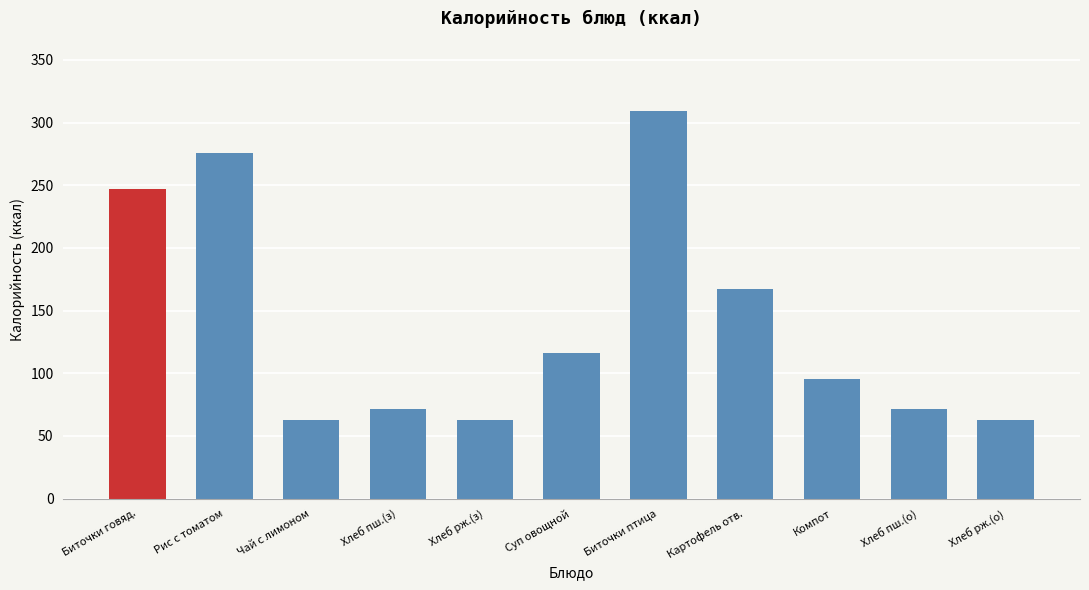

What is the greatest value displayed?

309.5